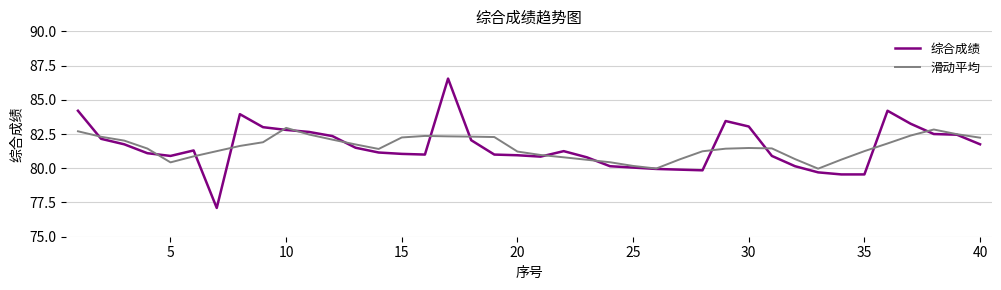

Rank the series by their maximum value, from lowest to highest.

滑动平均, 综合成绩